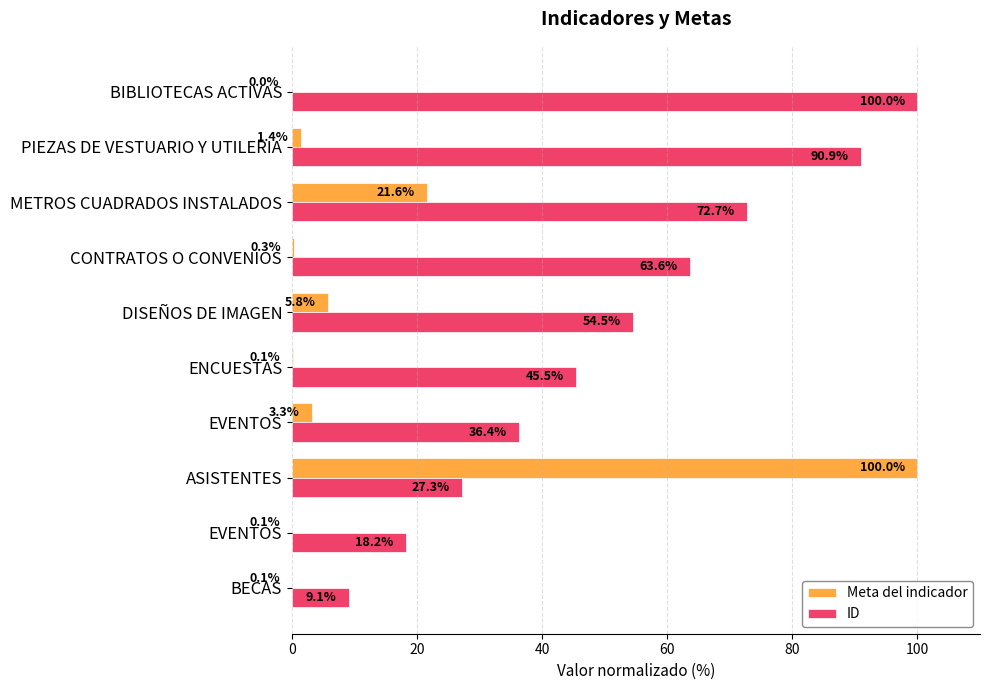

List the series in order of their overall mean, lowest first.

Meta del indicador, ID